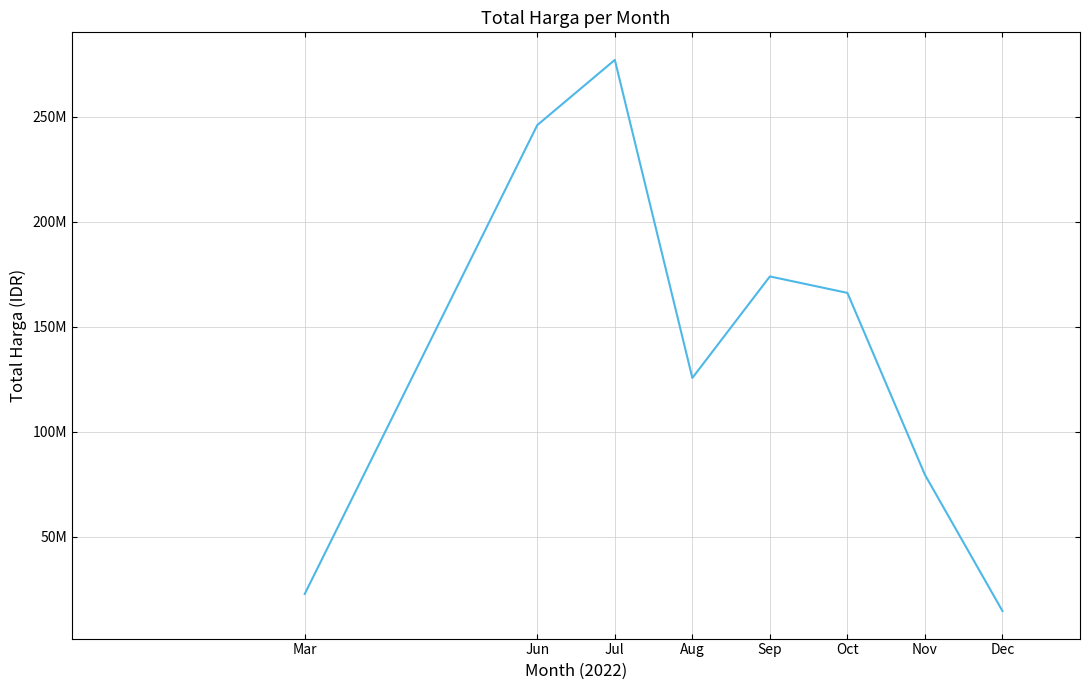

Does the chart have visible grid lines?

Yes